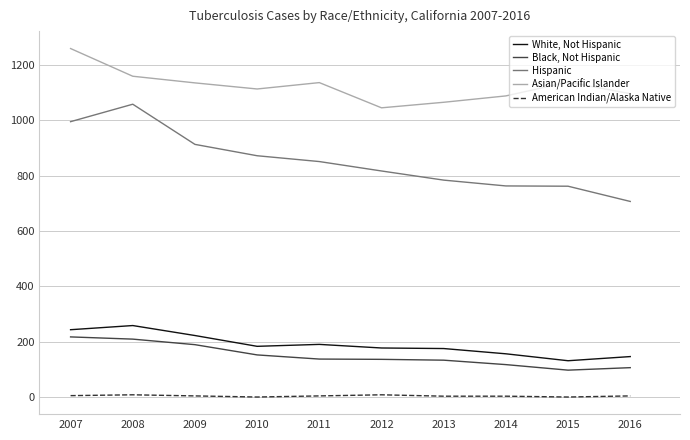

Does the chart display data point markers on the line(s)?

No